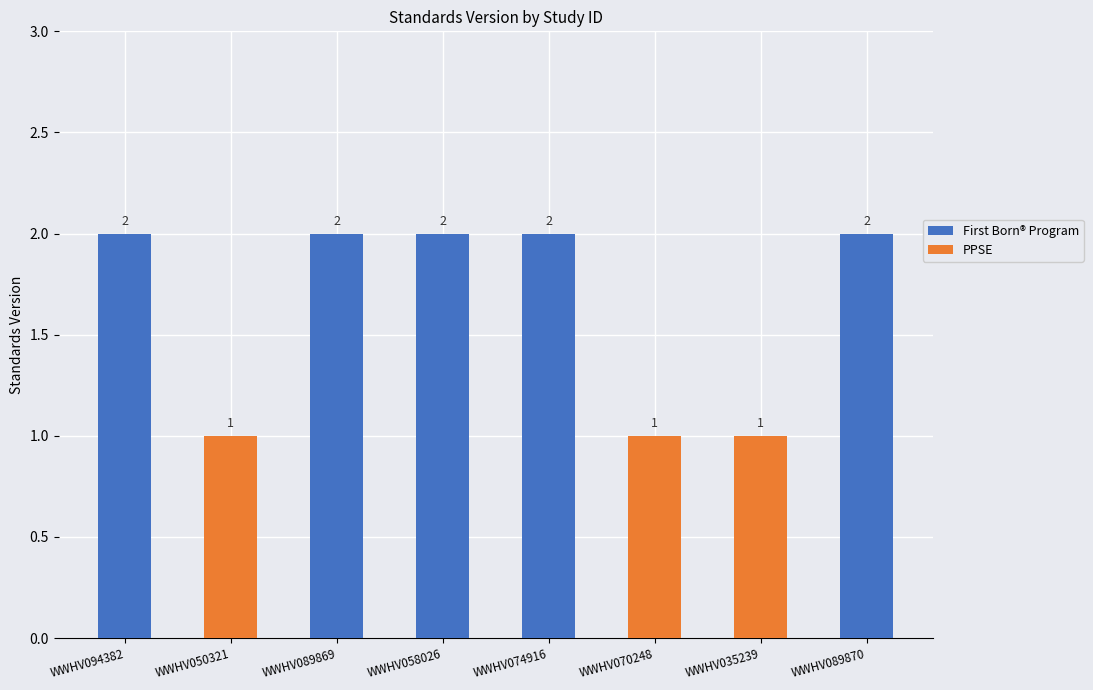

Approximately how many times larger is the value at WWHV074916 compared to WWHV035239?

2.0